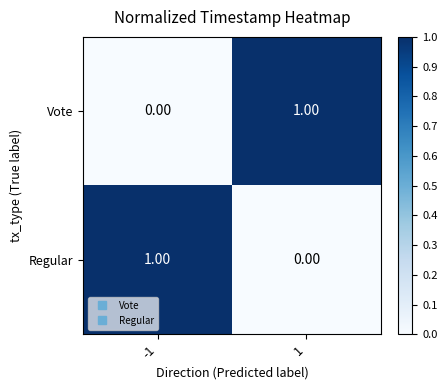

At -1, list the series in order from smallest to largest.

Vote, Regular